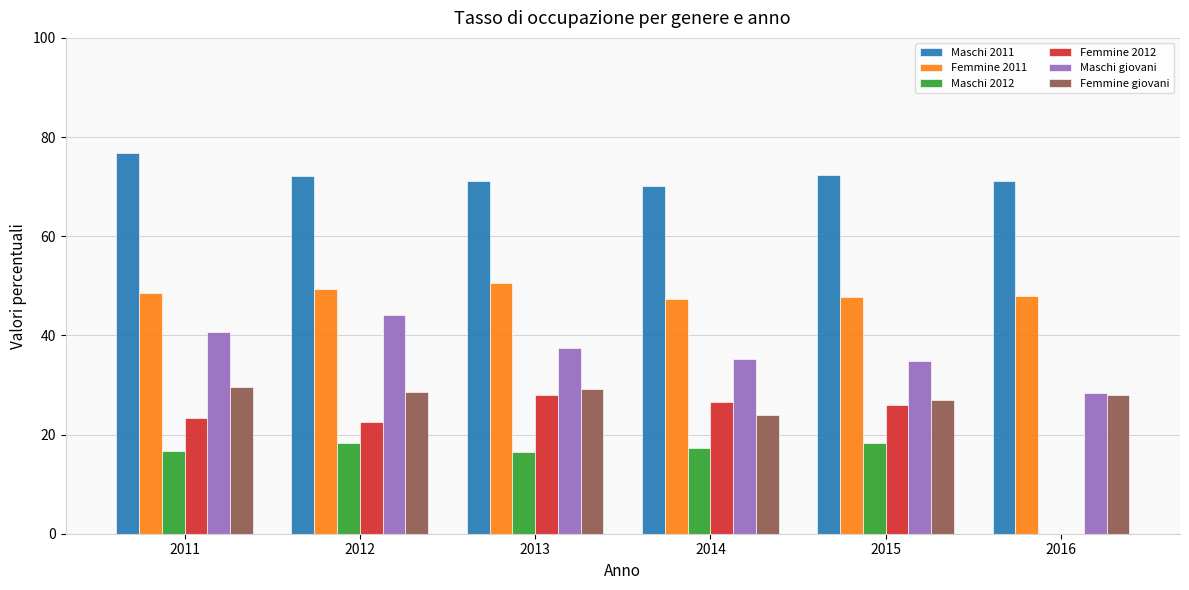

What is the highest value of the Femmine 2012 series?

27.9